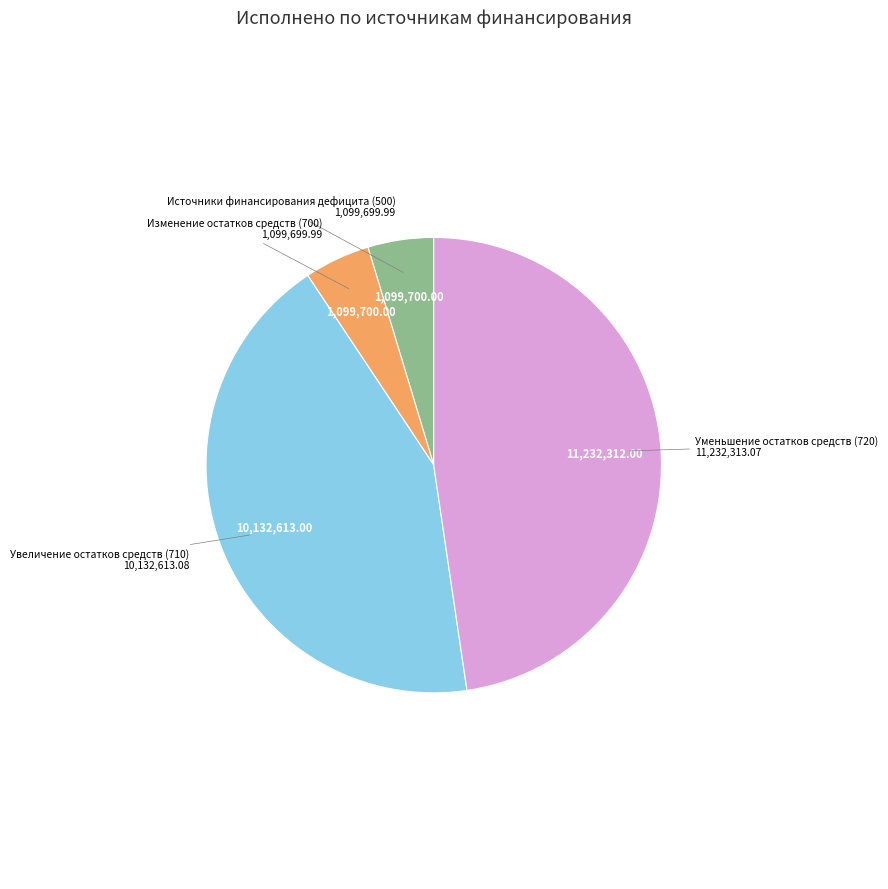

Is there a majority slice in this chart?

No